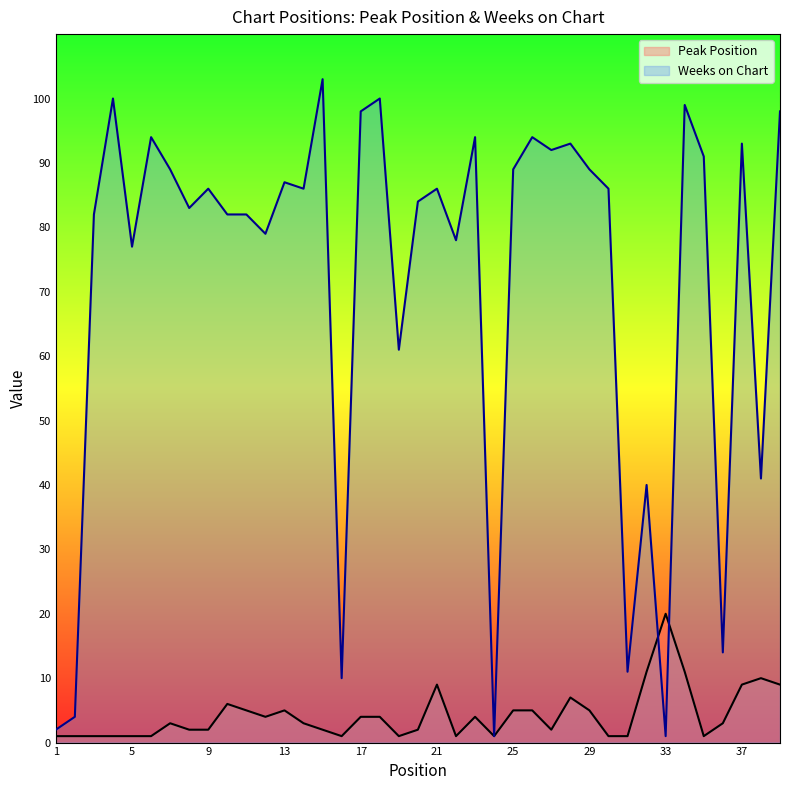

The Peak Position series shows 3 at 32. True or false?

False